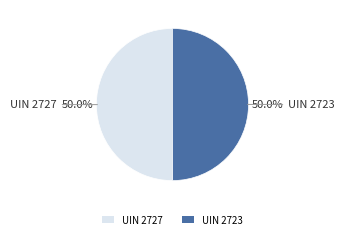

How much of the chart is everything except UIN 2723?

50.0%